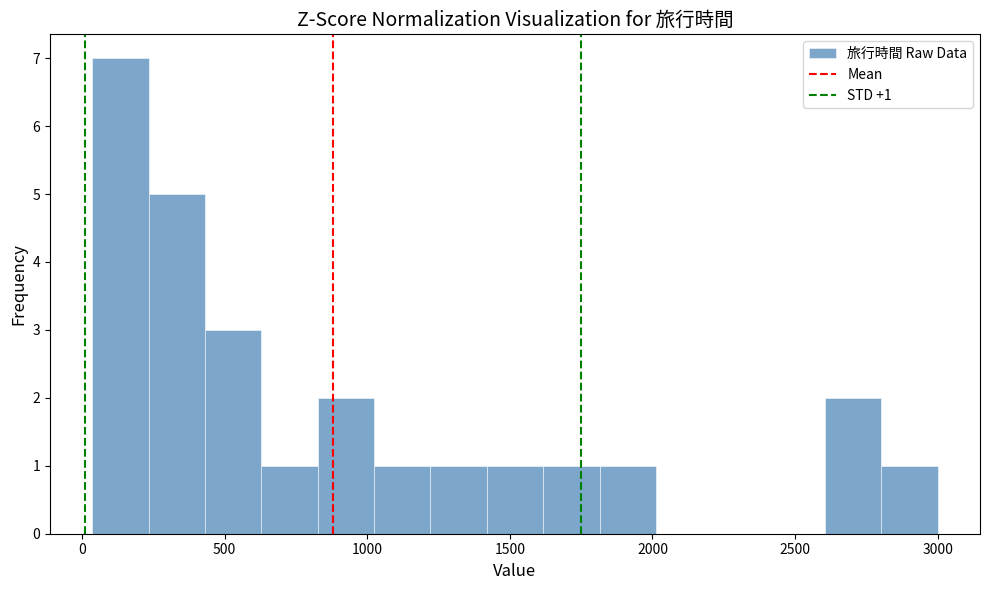

Read against the x-axis, roughly where is the centre of the tallest bar?

150